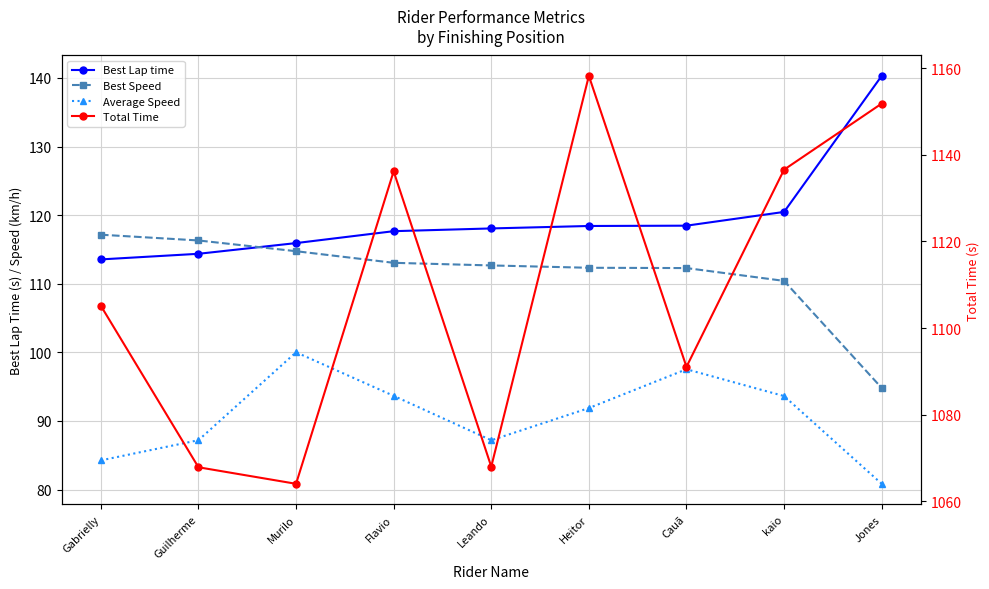

What is the spread (max minus min) of values at Guilherme?

980.7